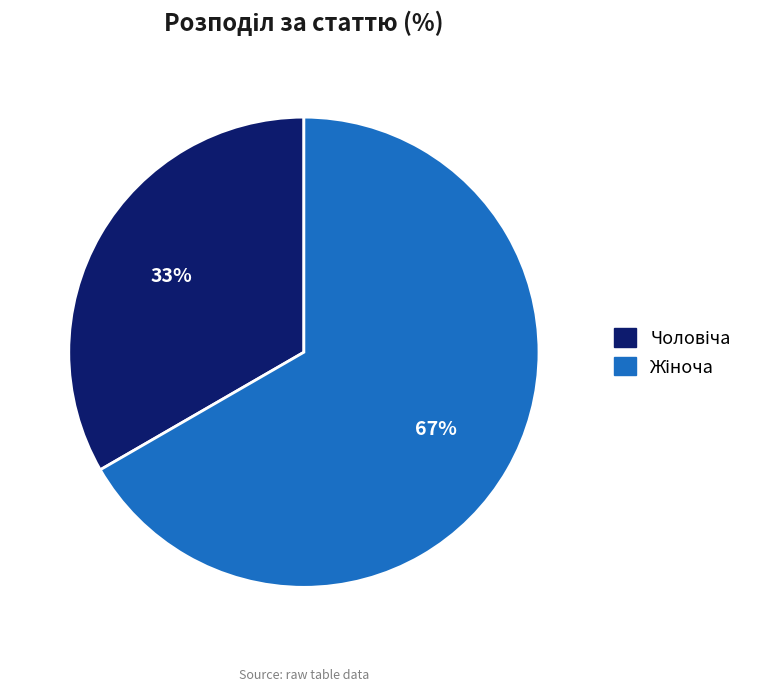

Is there a majority slice in this chart?

Yes